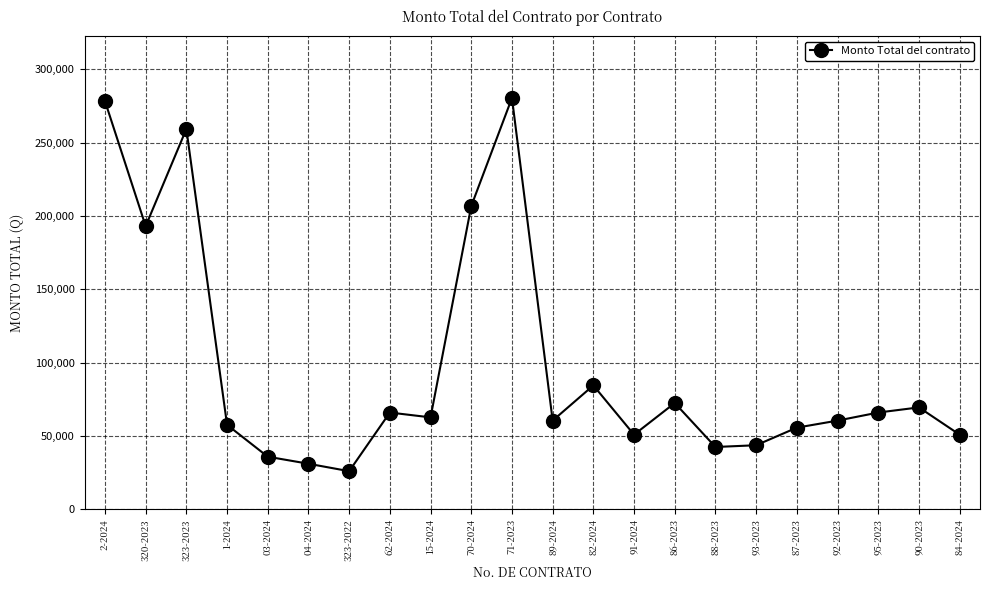

What is the change in value from 320-2023 to 87-2023?

-137416.0